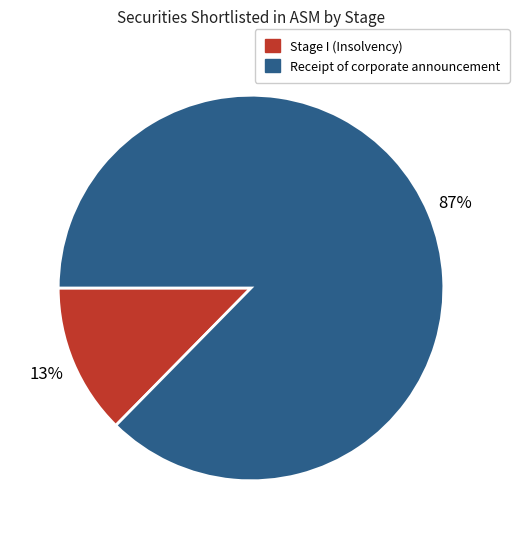

Is there a majority slice in this chart?

Yes